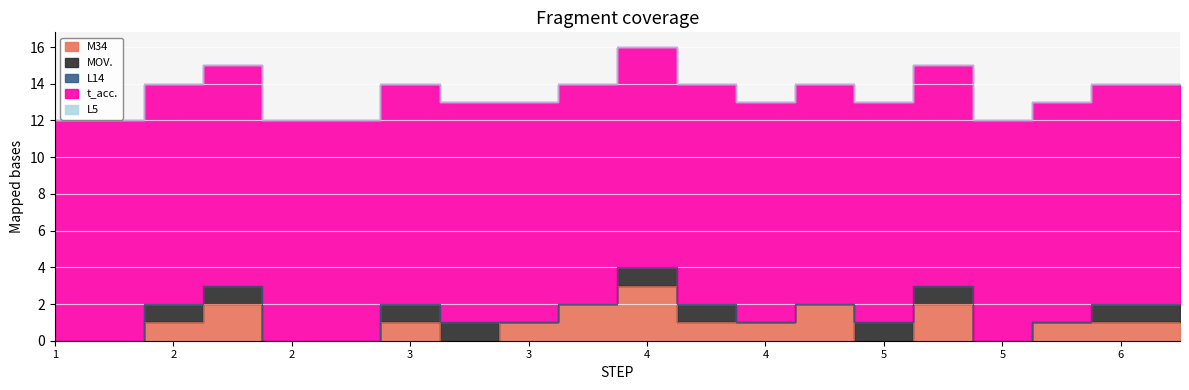

What is the total value across all series at 2?

14